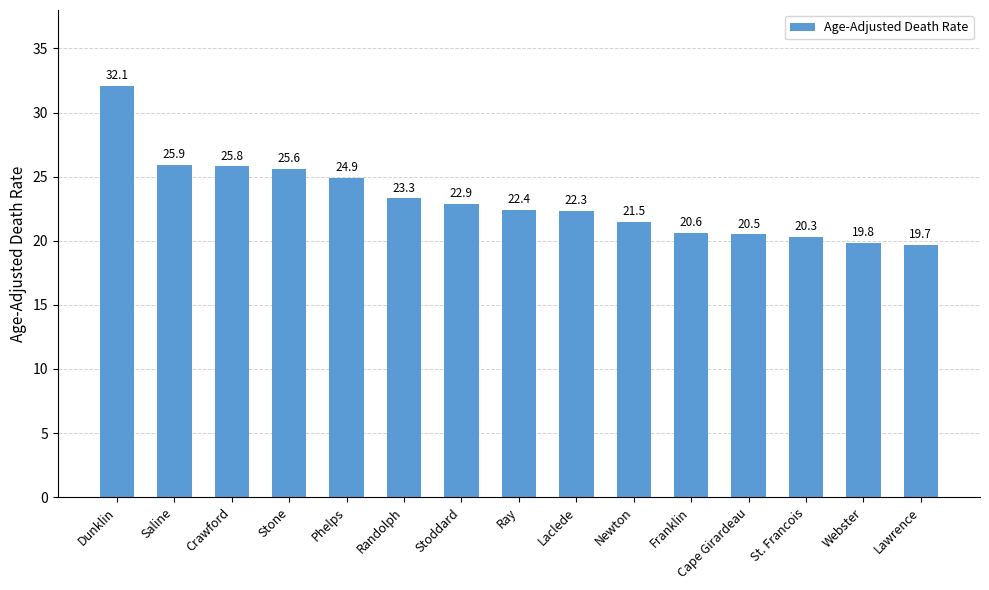

Reading left to right, what are all the values shown in this chart?

Dunklin=32.1	Saline=25.9	Crawford=25.8	Stone=25.6	Phelps=24.9	Randolph=23.3	Stoddard=22.9	Ray=22.4	Laclede=22.3	Newton=21.5	Franklin=20.6	Cape Girardeau=20.5	St. Francois=20.3	Webster=19.8	Lawrence=19.7